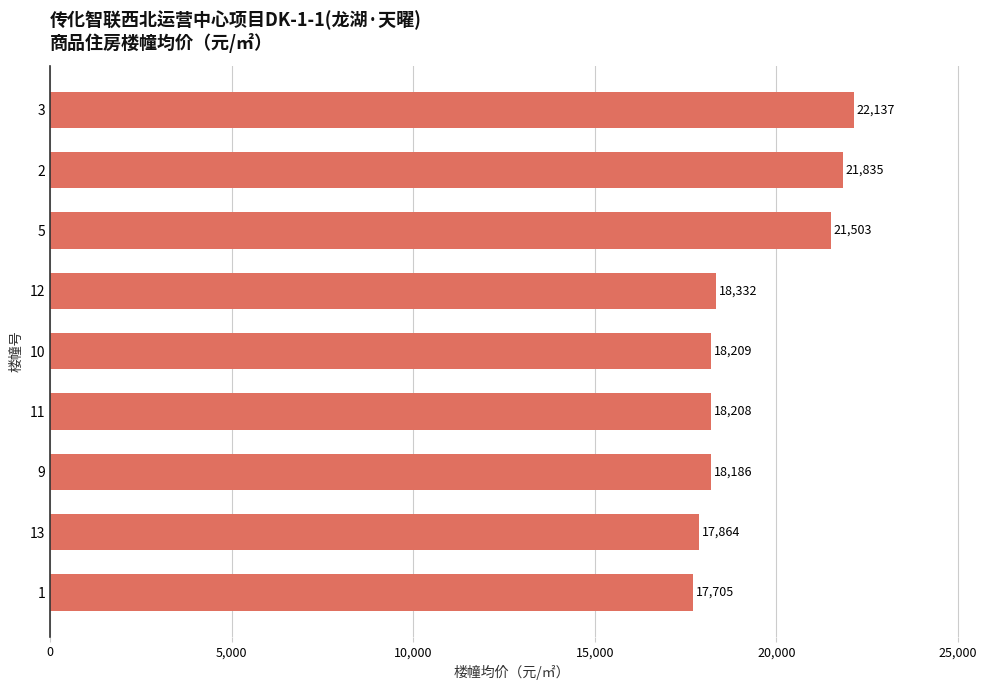

Rank the categories by value from highest to lowest.

3, 2, 5, 12, 10, 11, 9, 13, 1